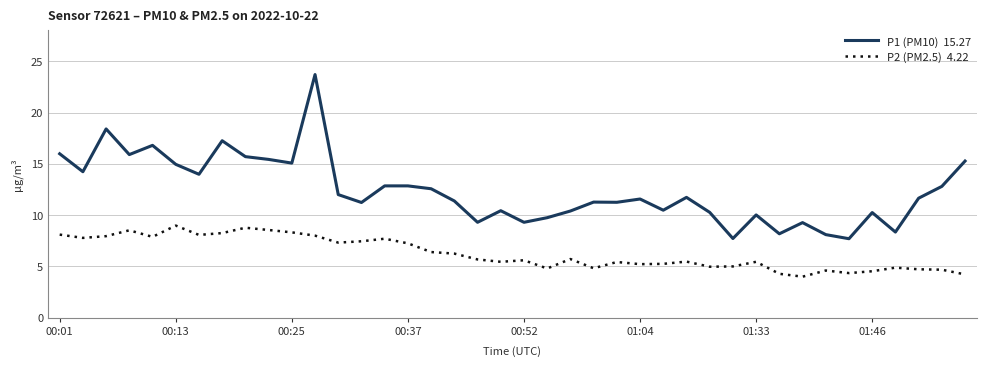

What is the minimum value shown in the chart?

4.0